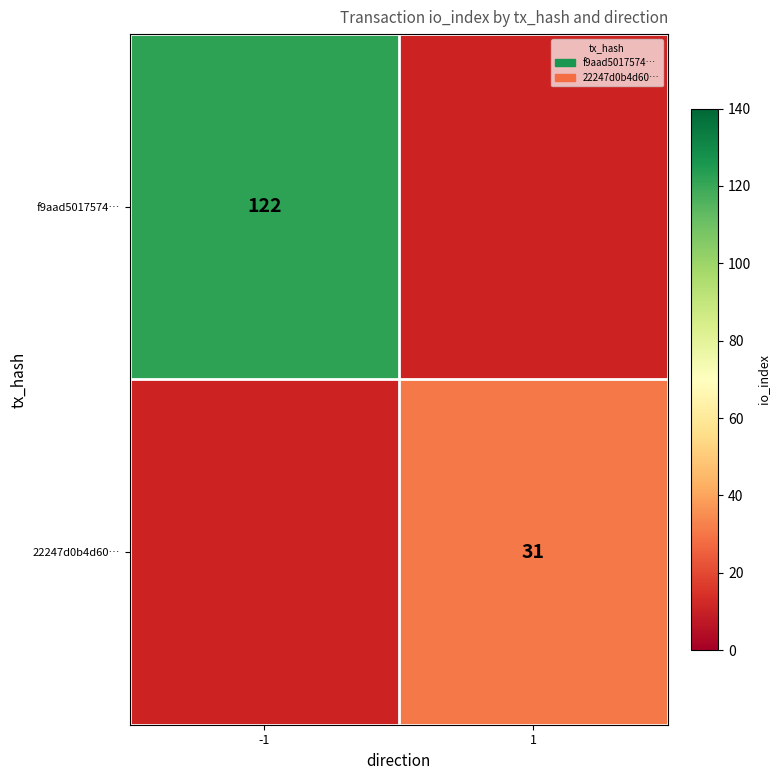

Which category has the lowest value across all series?

1